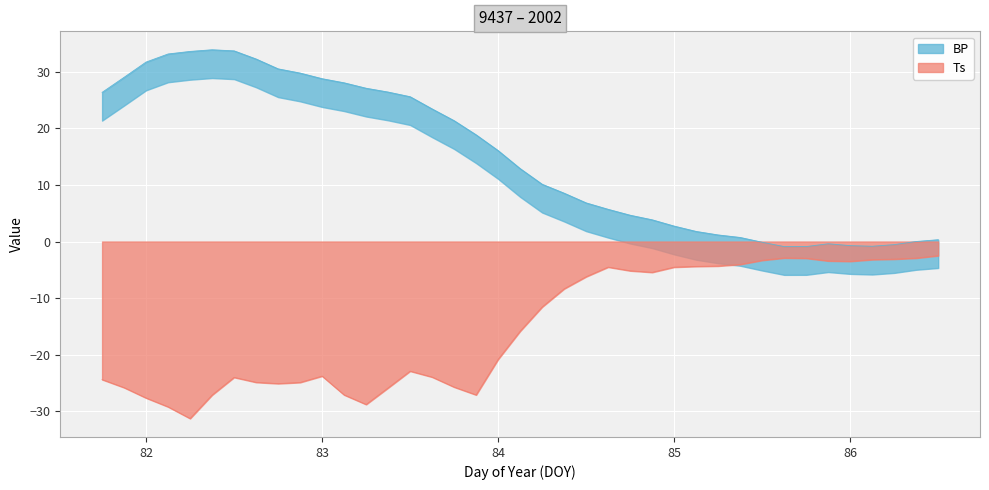

List the series in order of their peak value, lowest first.

Ts, BP